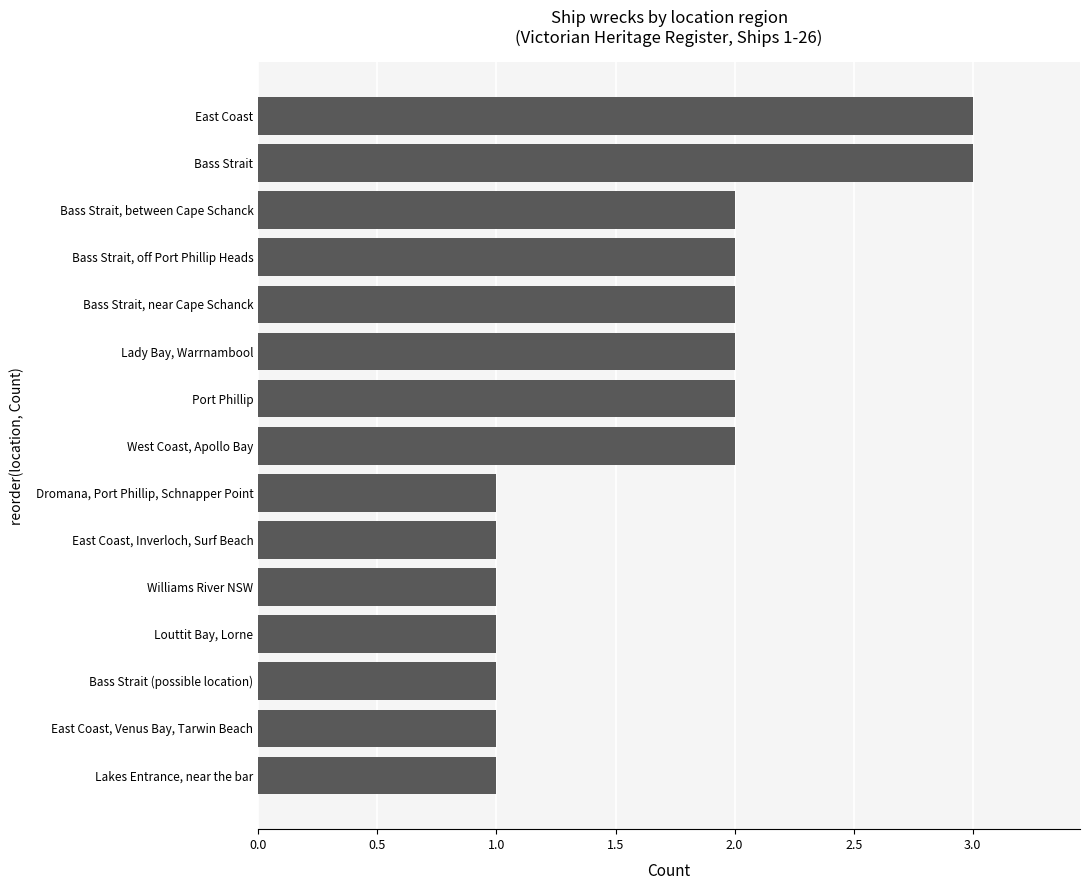

What is the minimum value shown in the chart?

1